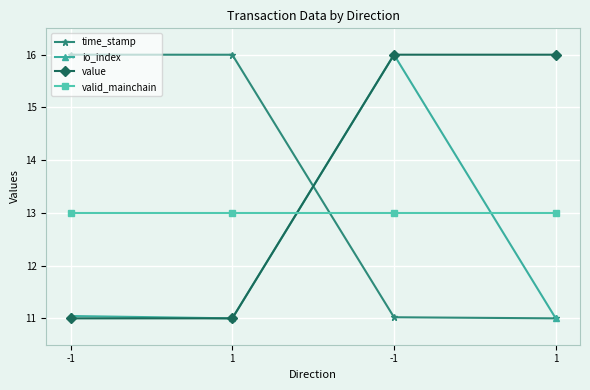

True or false: value and time_stamp intersect in this chart.

True